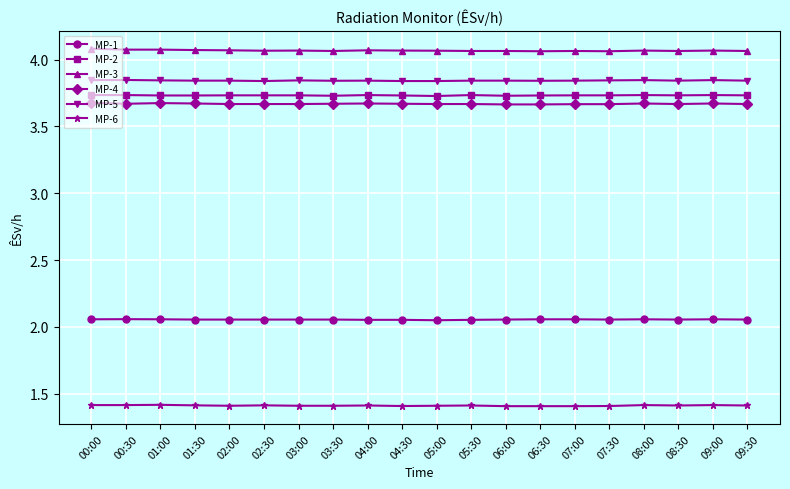

True or false: MP-4 and MP-6 cross at least once.

False